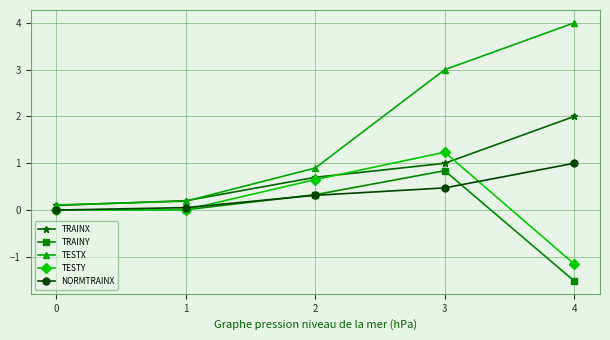

What is the total value across all series at 2?

2.9